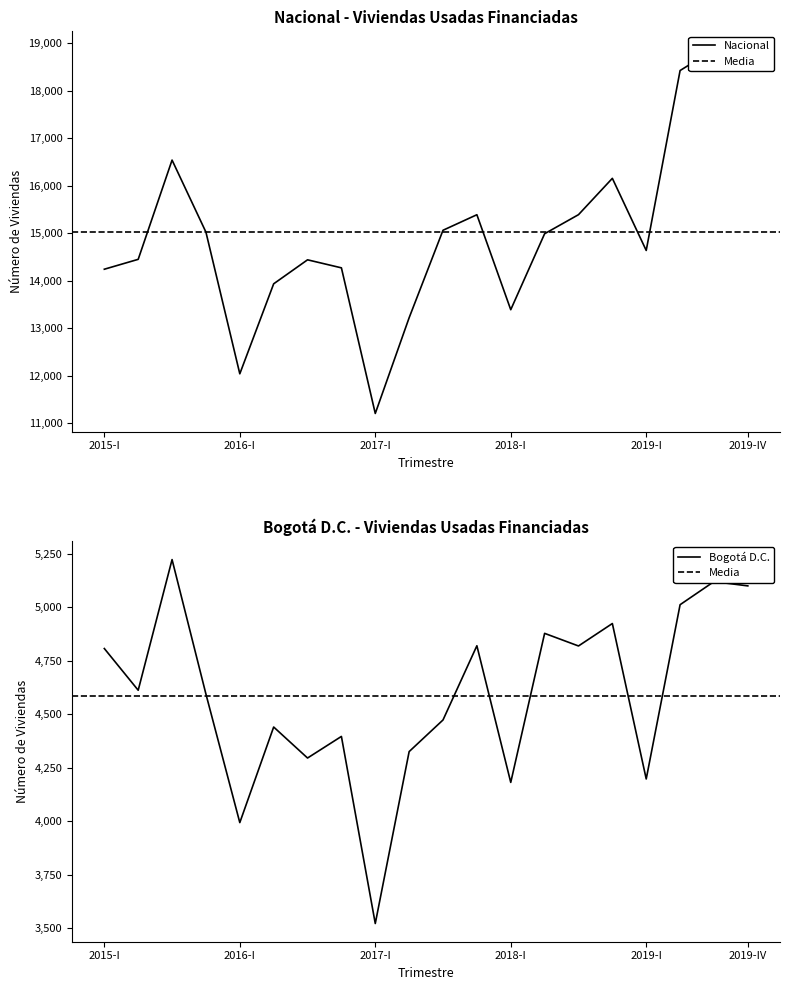

Which series has the largest total across all categories?

Nacional (viviendas usadas)